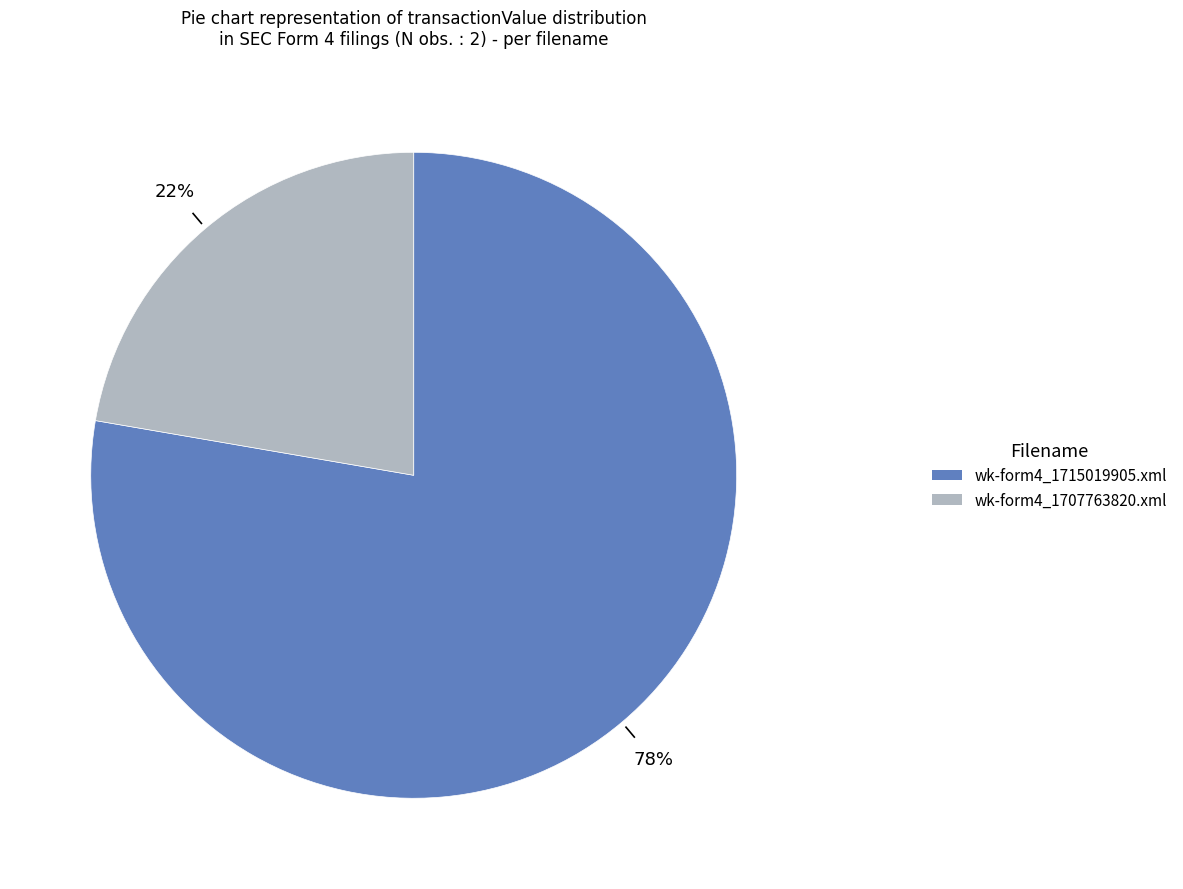

To the nearest percent, what portion does wk-form4_1707763820.xml represent?

22%